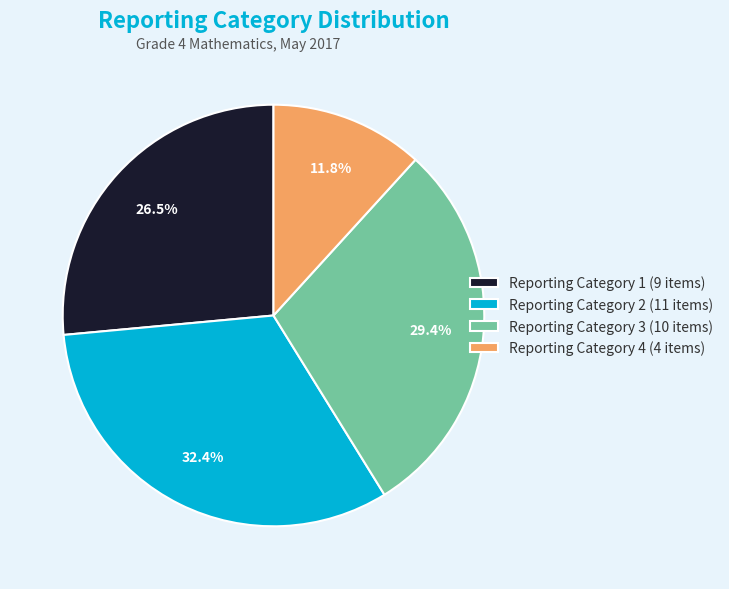

Approximately how many times larger is the value at Reporting Category 4 (4 items) compared to Reporting Category 3 (10 items)?

0.4